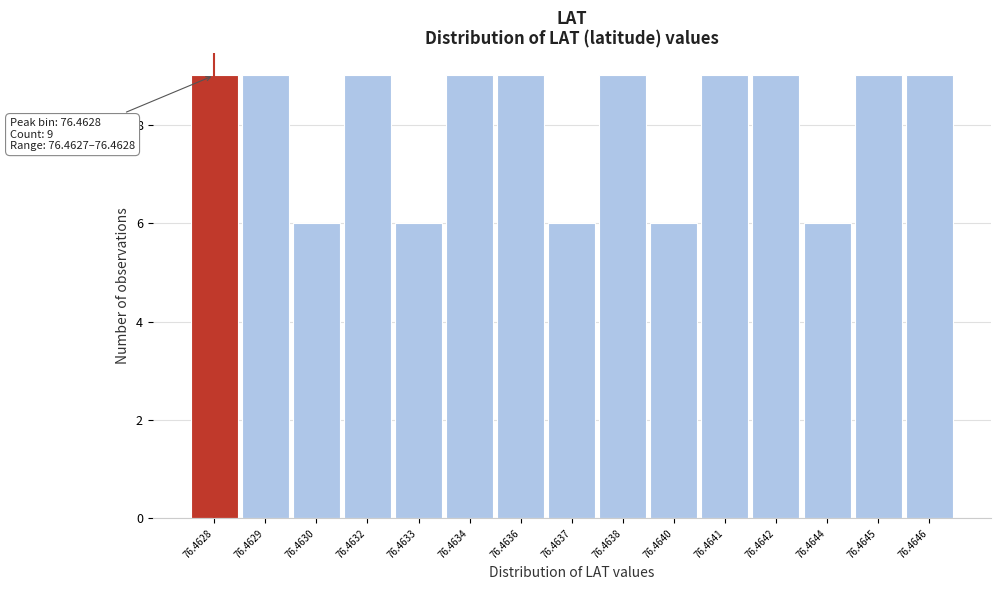

Reading left to right, what are all the values shown in this chart?

9	9	6	9	6	9	9	6	9	6	9	9	6	9	9